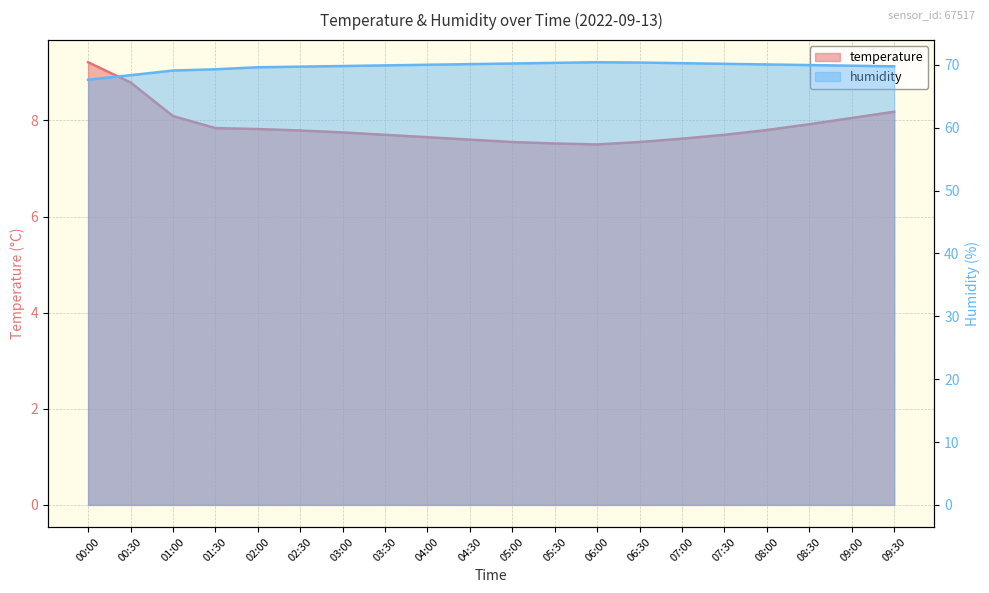

Rank the series by their maximum value, from lowest to highest.

temperature, humidity